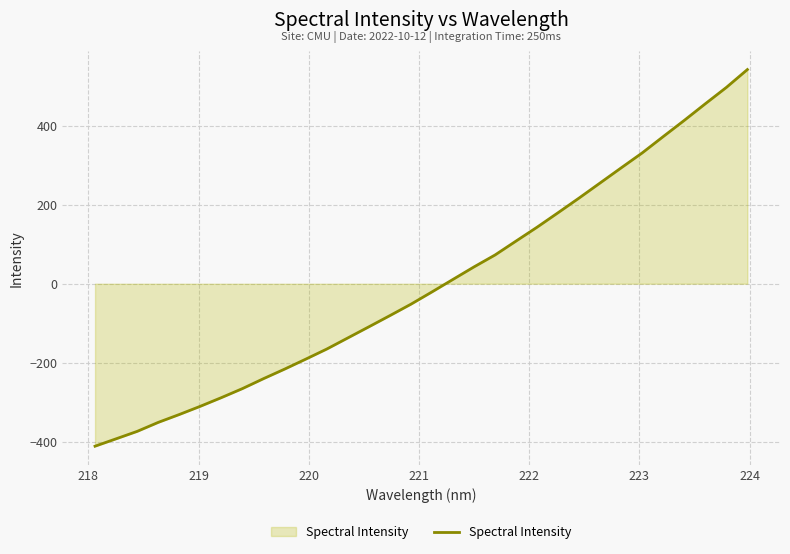

What is the difference between the maximum and minimum values?

952.3